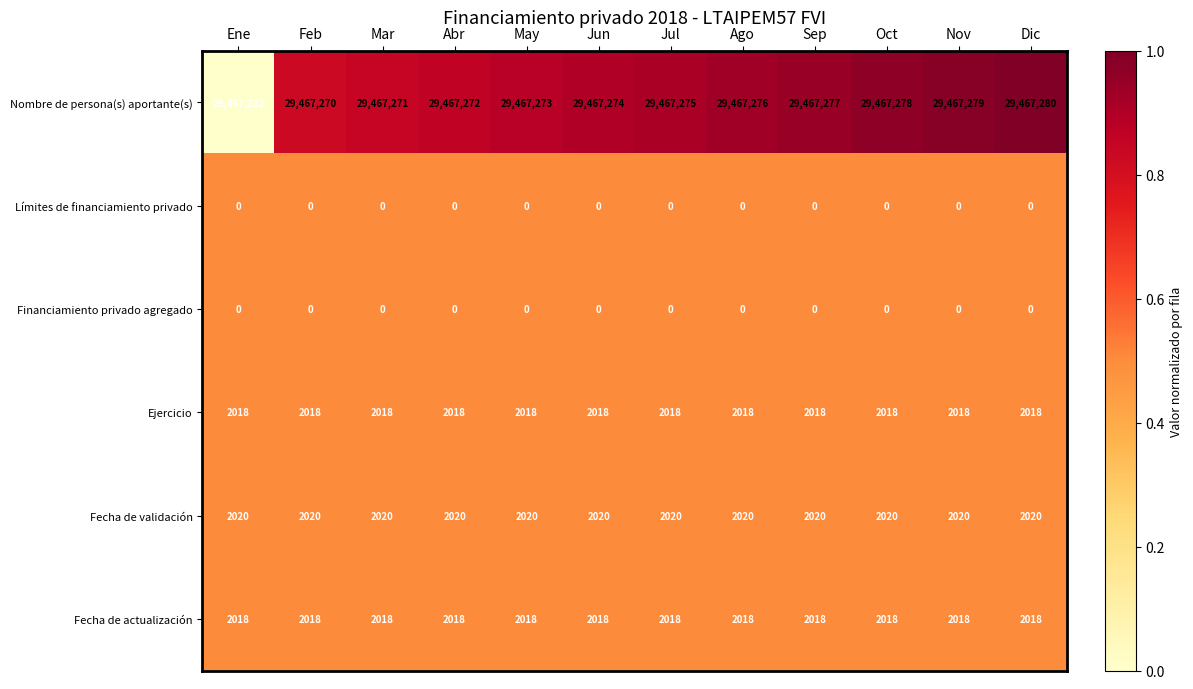

What is the greatest value displayed?

29467280